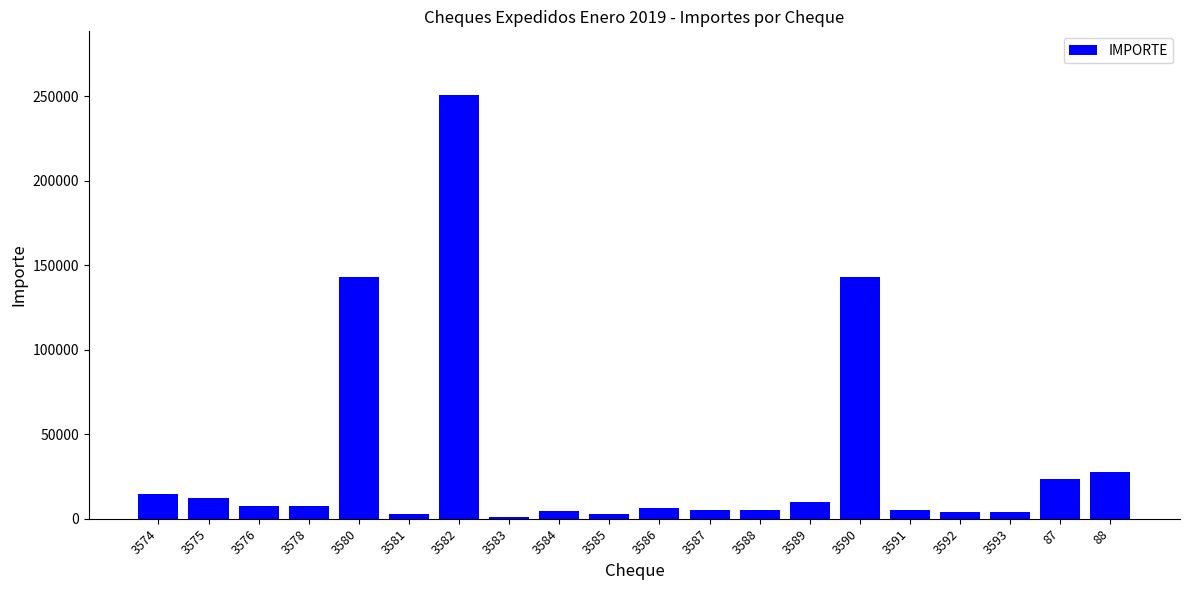

What is the sum of the values at 3592 and 3575?

16200.0